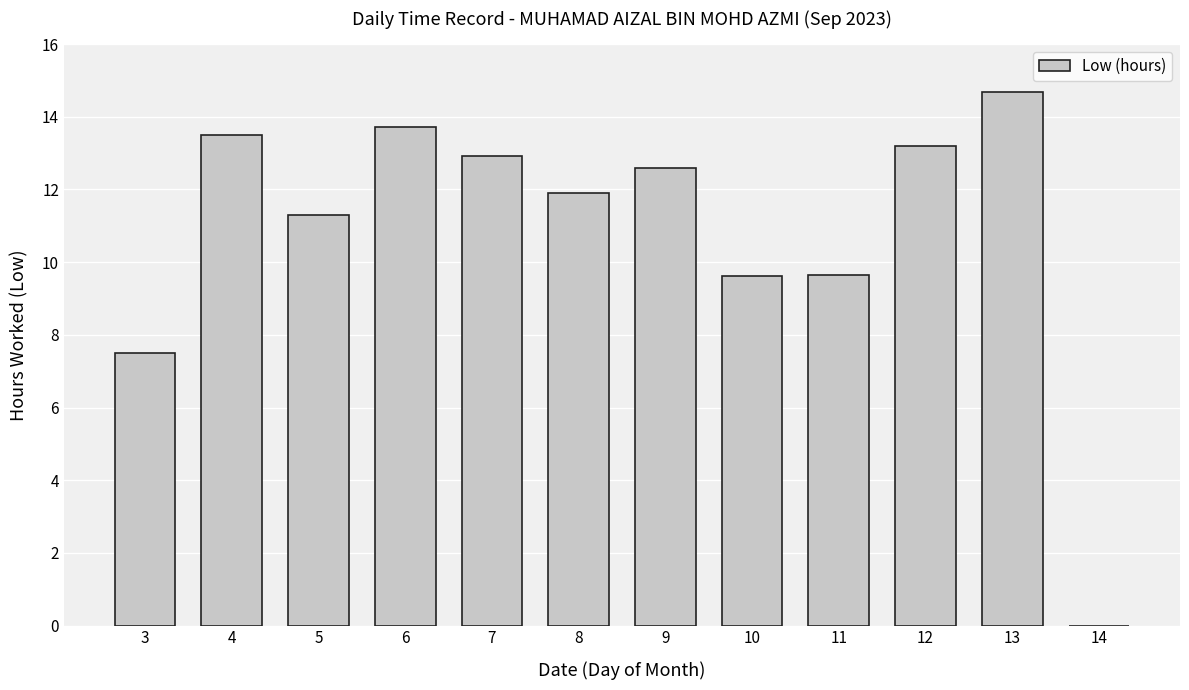

Read the value at 4.

13.5